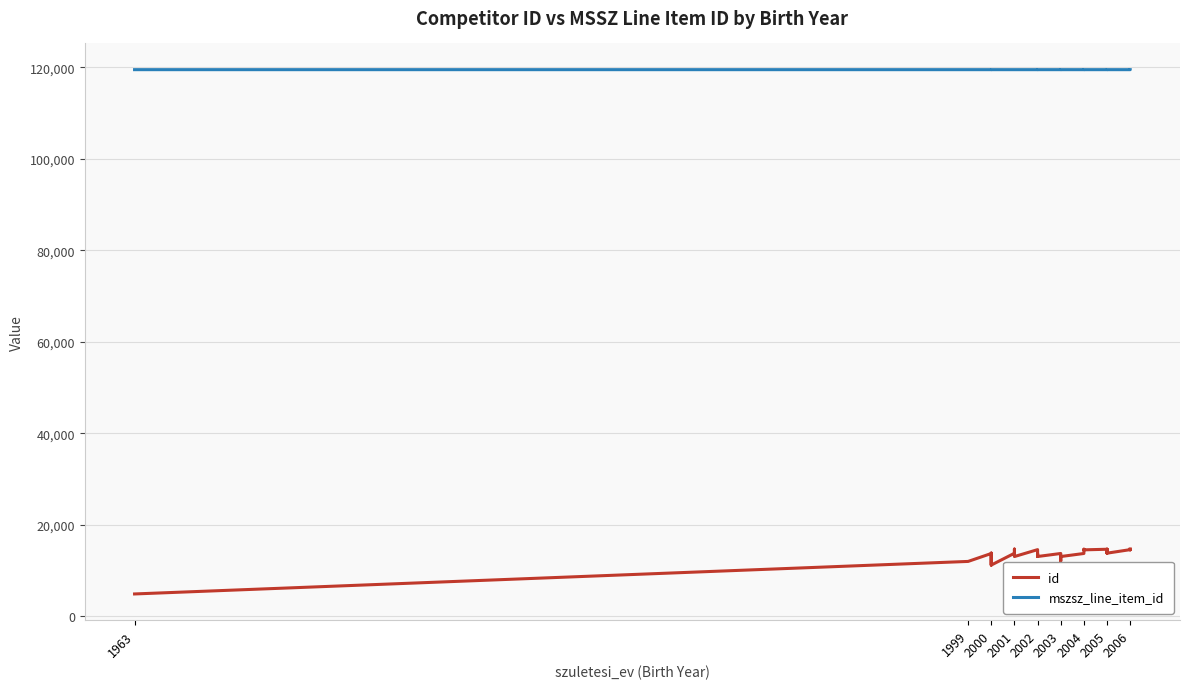

At how many categories does at least one series exceed 62290?

35